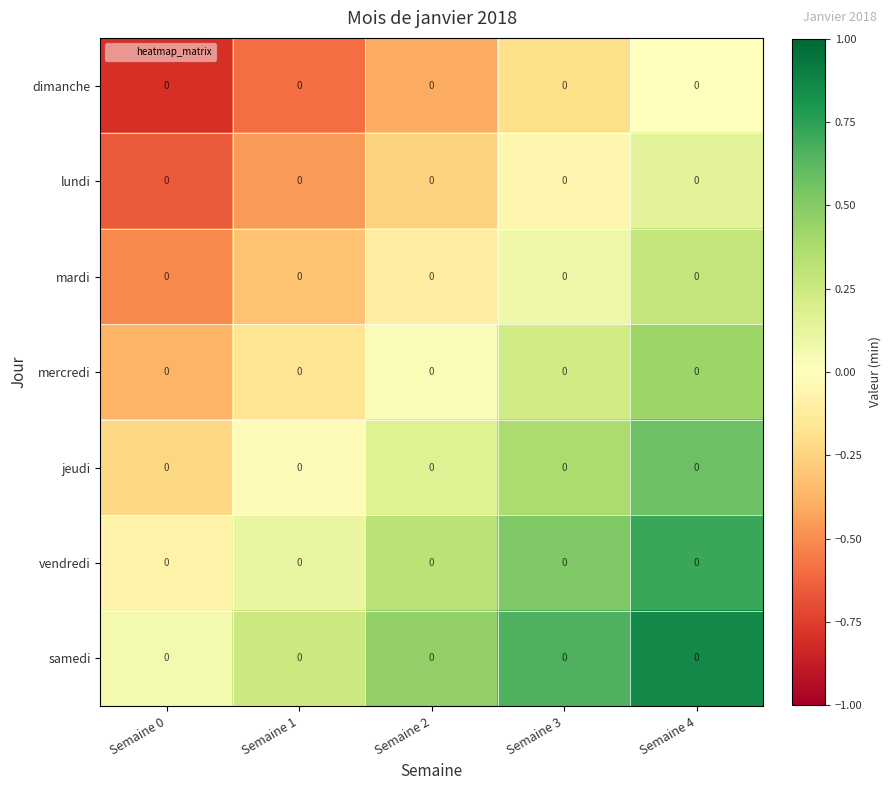

Which series has the largest total across all categories?

samedi